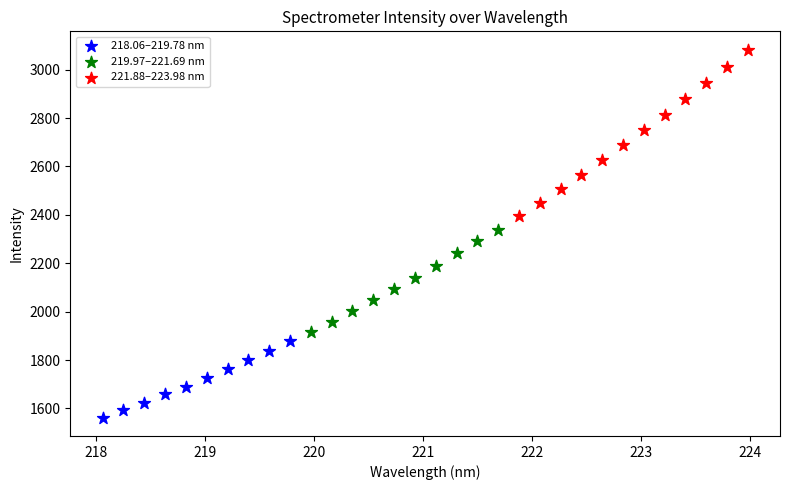

Which series reaches the minimum Y coordinate?

218.06–219.78 nm